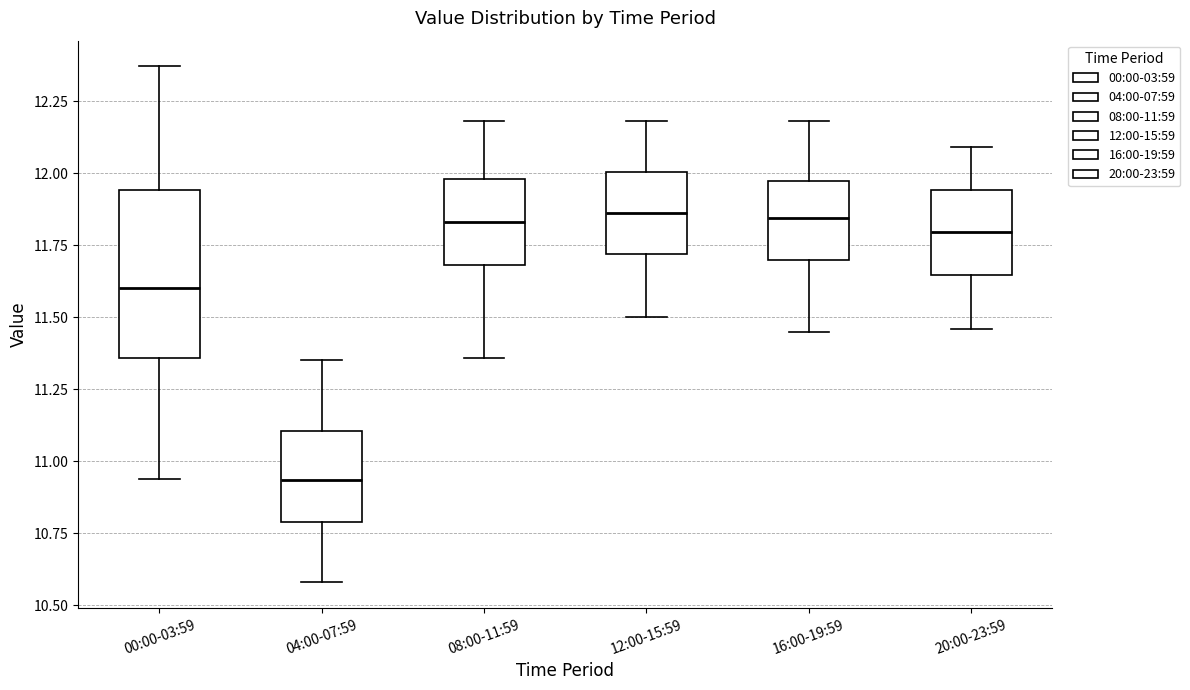

Comparing the boxes themselves (not the whiskers), which one is the tallest?

00:00-03:59